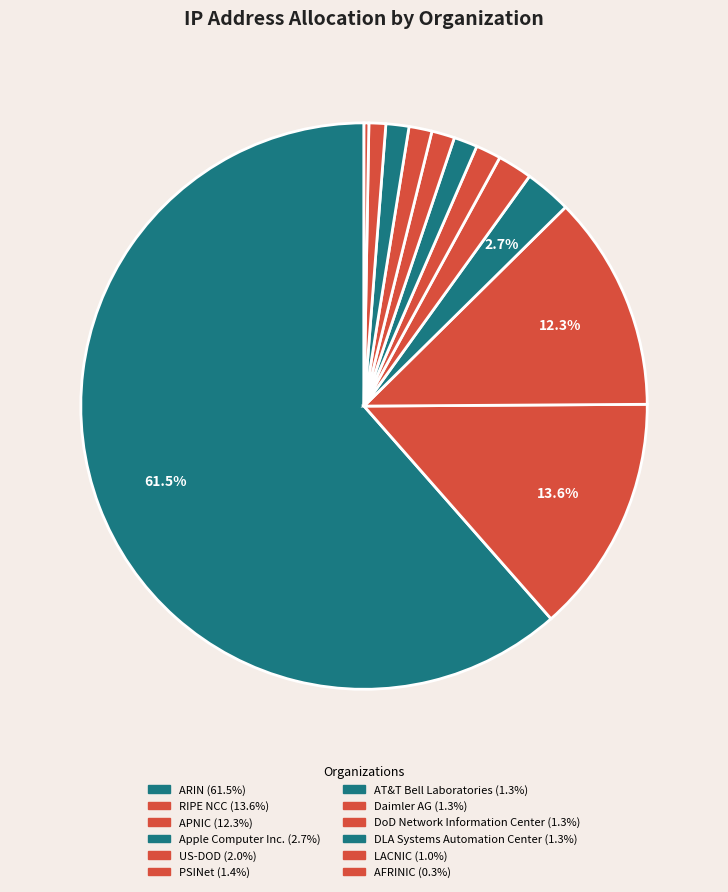

Is it true that AFRINIC is 1% of the pie?

False